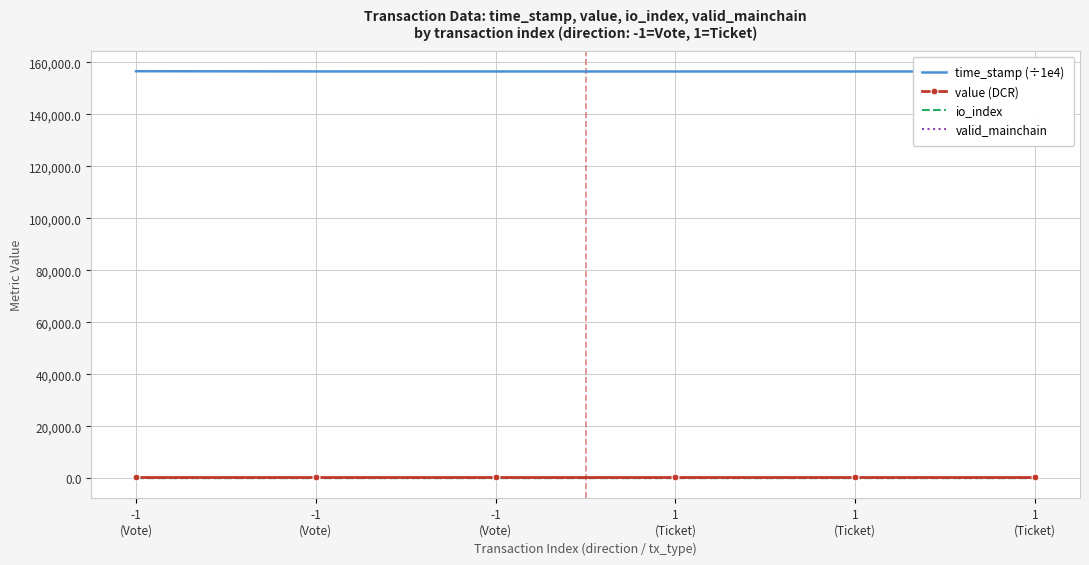

True or false: value (DCR) and io_index intersect in this chart.

False